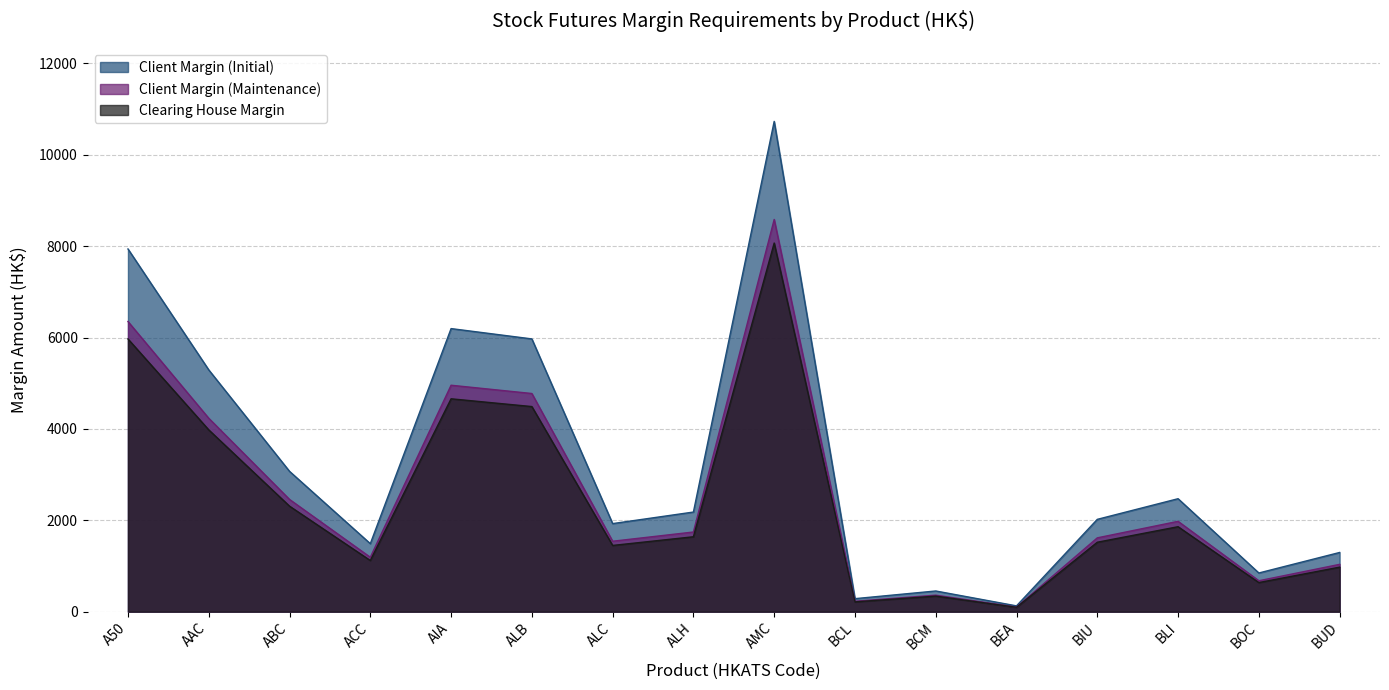

True or false: Client Margin (Initial) and Client Margin (Maintenance) cross at least once.

False